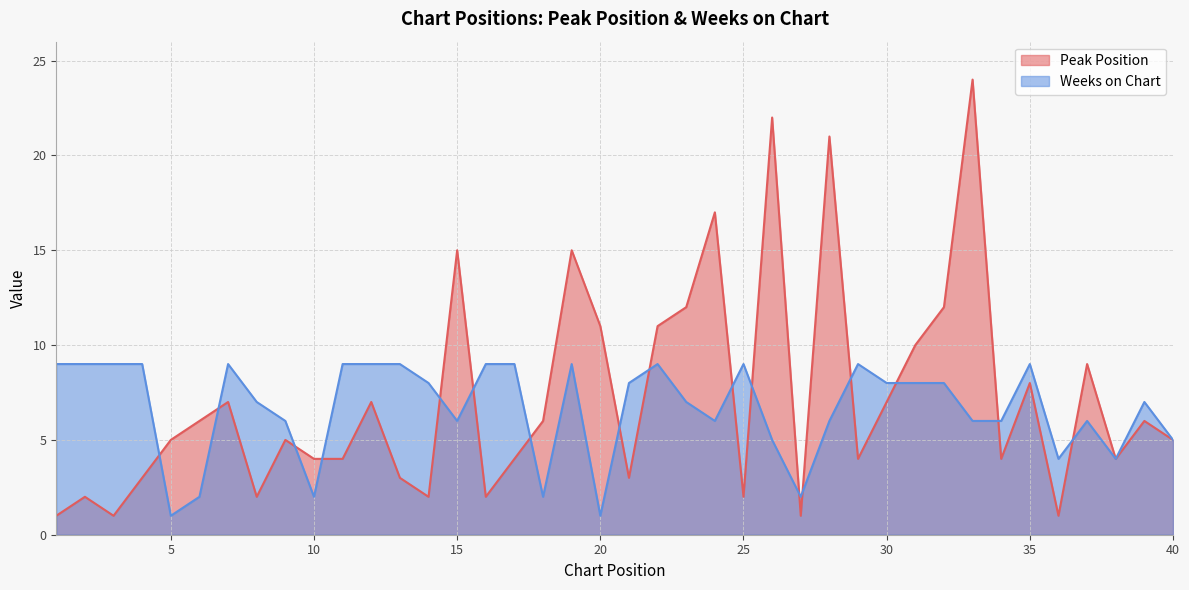

What is the total value across all series at 4?

12